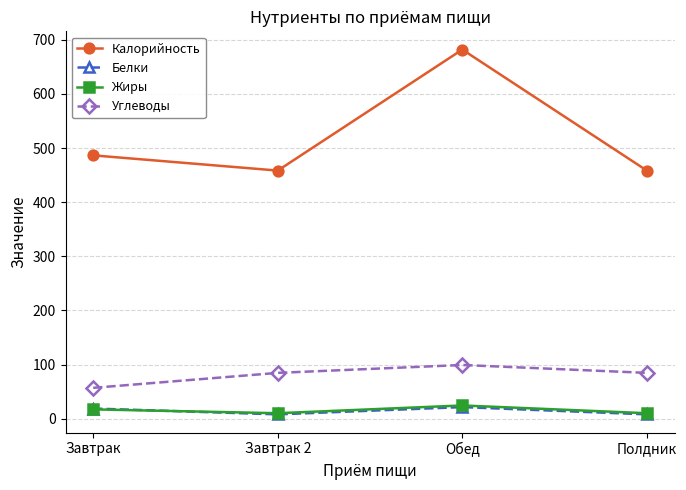

What are all the series names shown in the legend?

Калорийность, Белки, Жиры, Углеводы